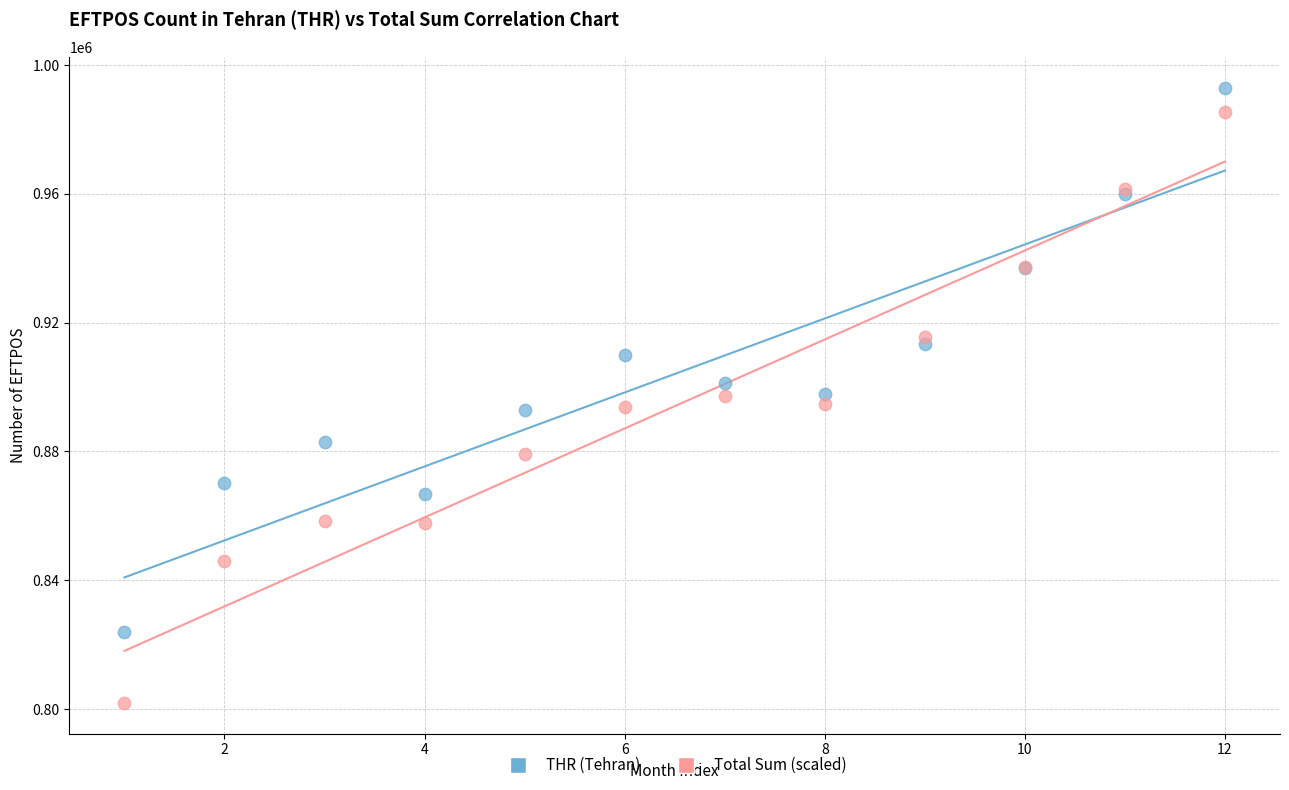

Which series has the largest Y range (max minus min)?

Total Sum (scaled)